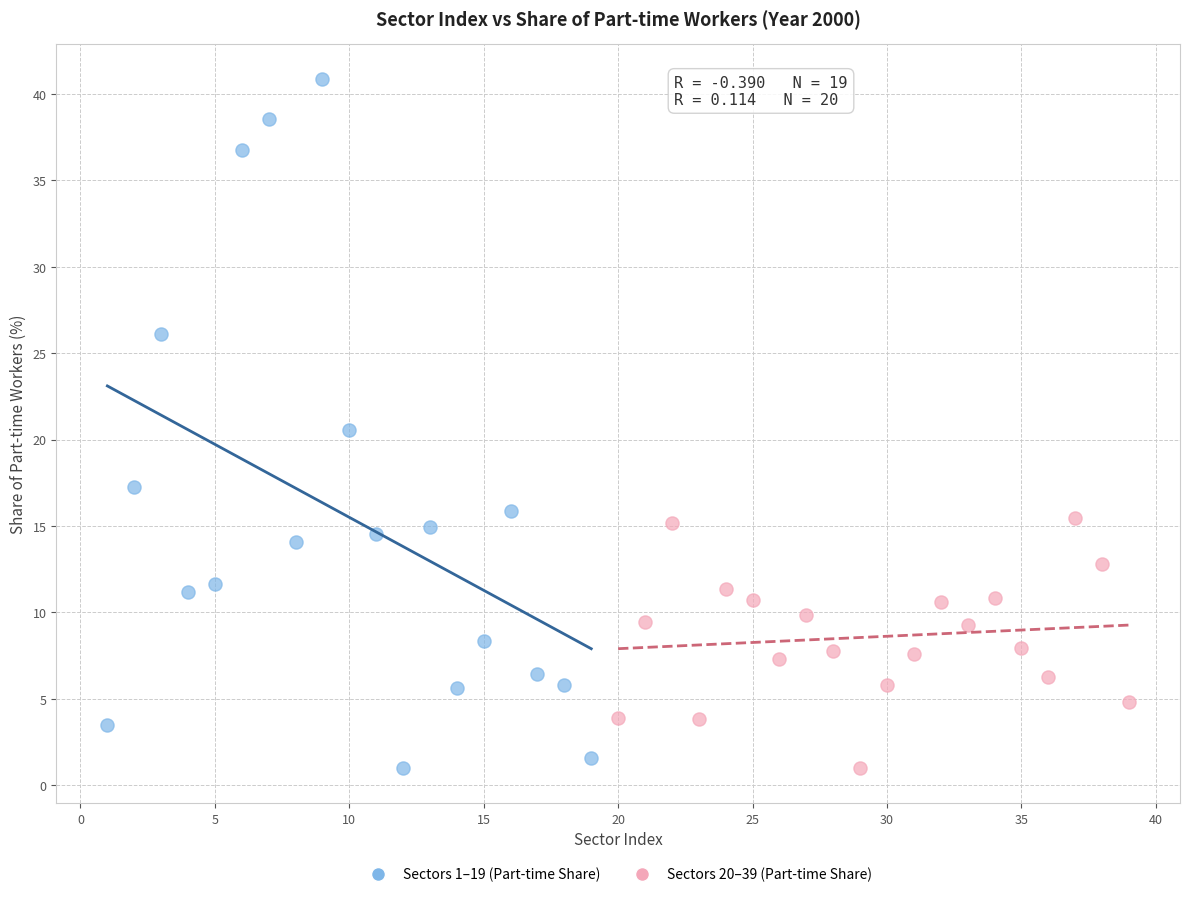

Which series contains the highest Y value?

Sectors 1–19 (Part-time Share)